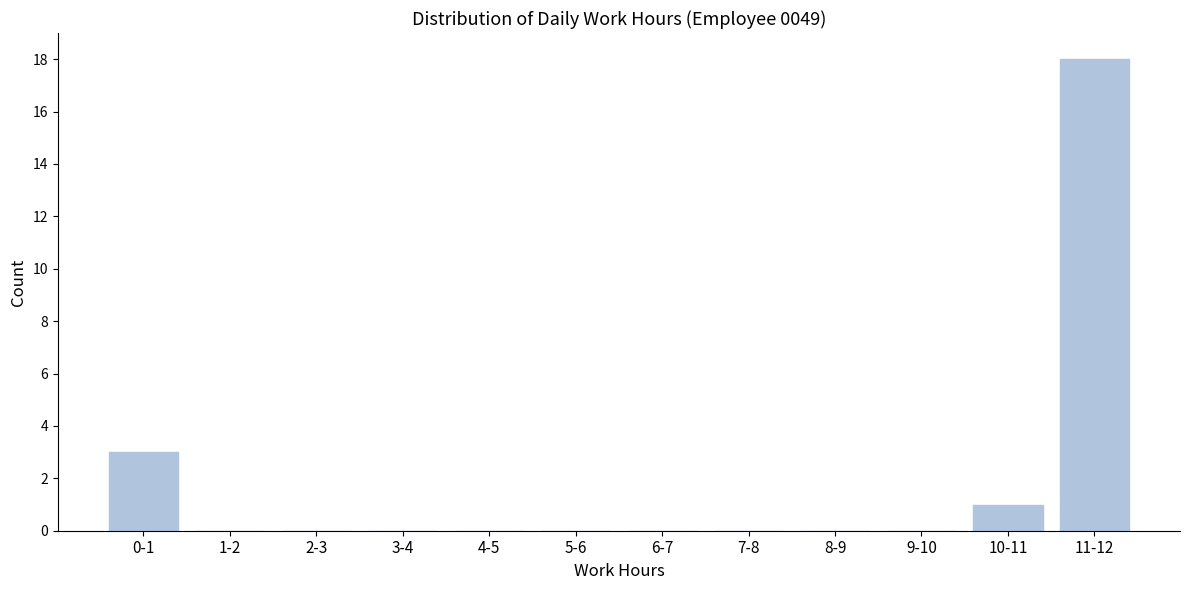

Reading left to right, what are all the values shown in this chart?

0-1=3	1-2=0	2-3=0	3-4=0	4-5=0	5-6=0	6-7=0	7-8=0	8-9=0	9-10=0	10-11=1	11-12=18